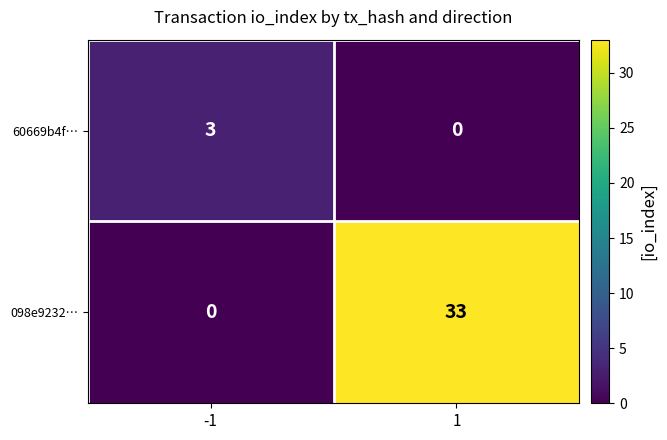

How many series are shown in this chart?

2